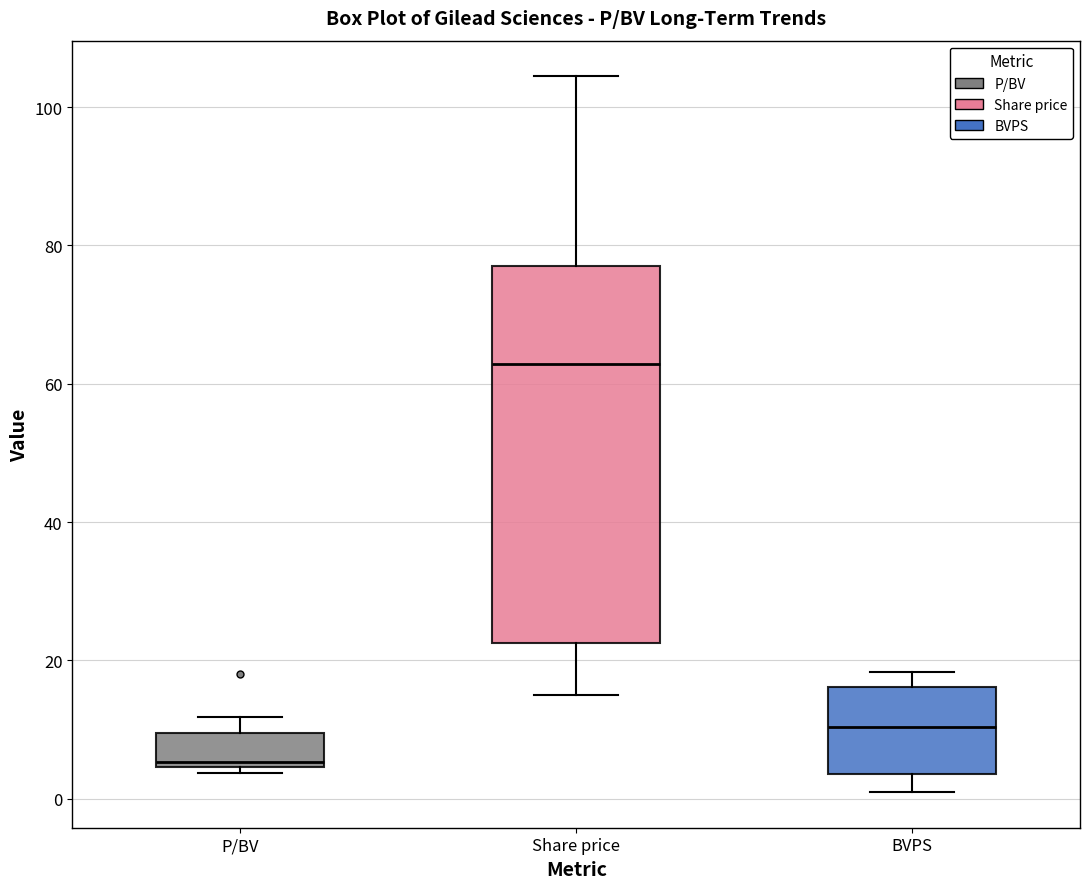

Where does the upper whisker of the box for BVPS end on the y-axis? The values are not printed on the chart, so give them approximately, as read against the axis.

18